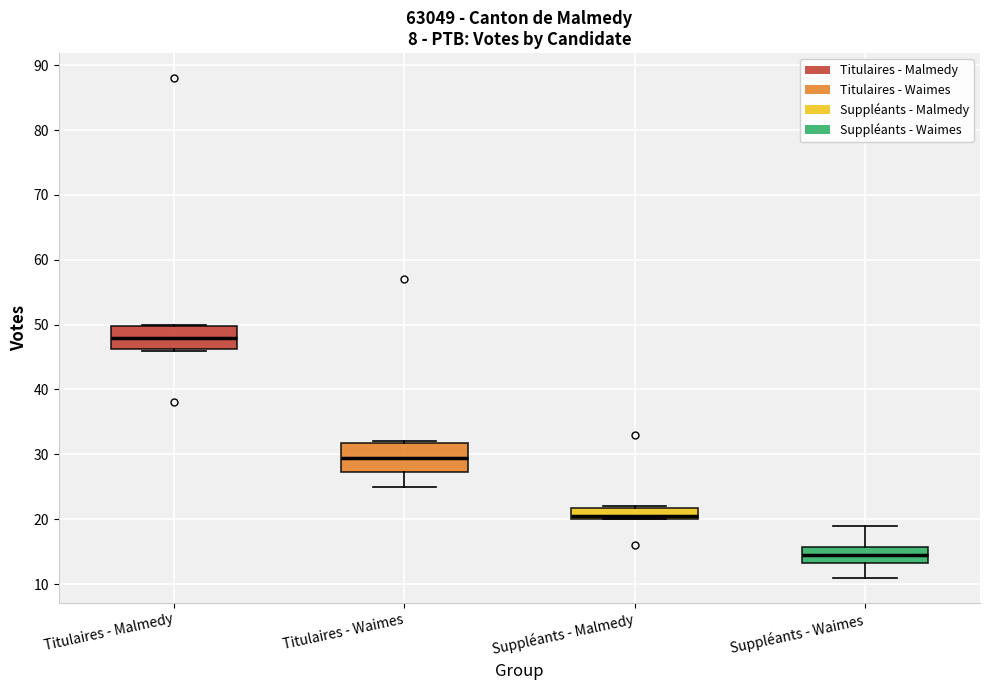

Reading left to right, transcribe this box plot: for each box, give where its median line is, the range the box spans, and where its two whiskers end, as read against the y-axis. The values are not printed on the chart, so give them approximately, as read against the axis.

Titulaires - Malmedy: median 48, box 46 to 50, whiskers 46 to 50
Titulaires - Waimes: median 30, box 27 to 32, whiskers 25 to 32
Suppléants - Malmedy: median 21, box 20 to 22, whiskers 20 to 22
Suppléants - Waimes: median 15, box 13 to 16, whiskers 11 to 19